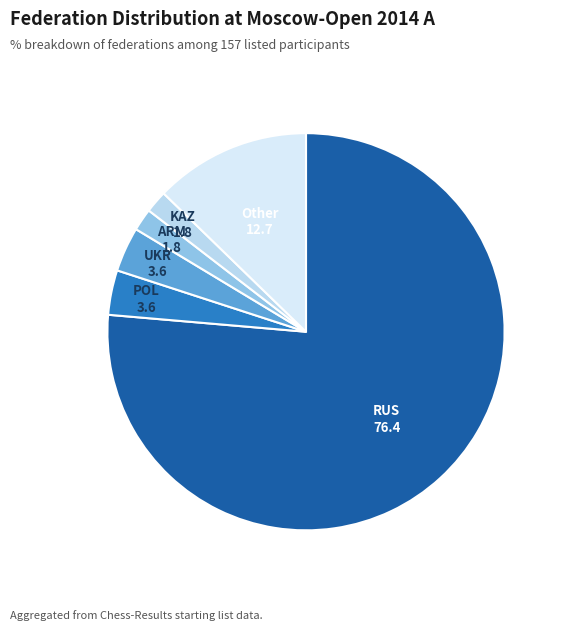

Count the number of slices in the pie.

6